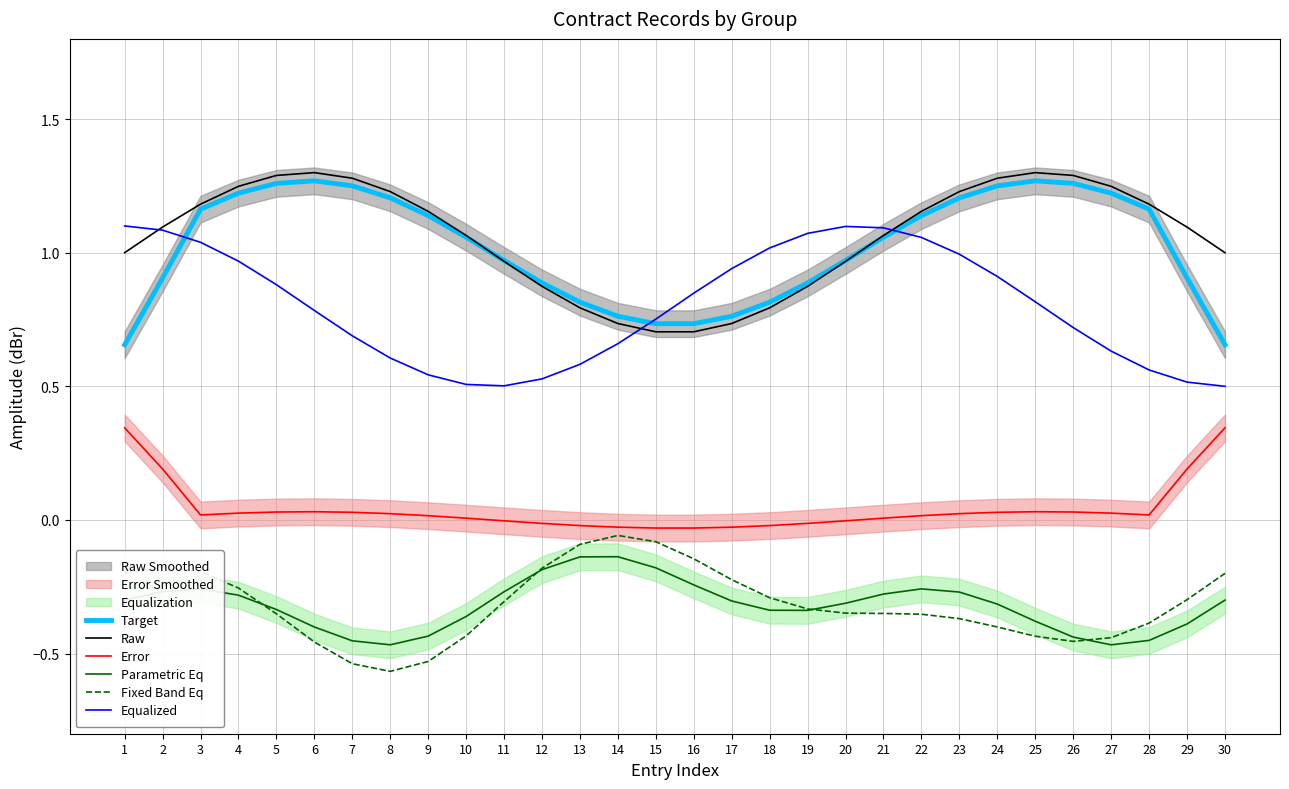

True or false: Error and Parametric Eq cross at least once.

False